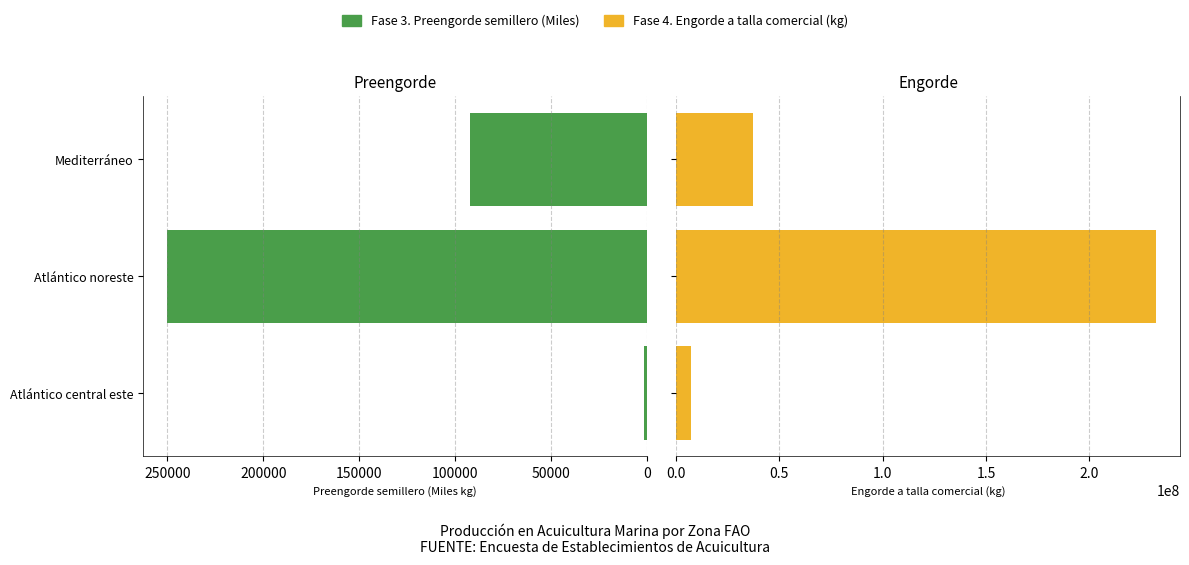

How many values in the Fase 4. Engorde a talla comercial (kg) series exceed 37202239?

2